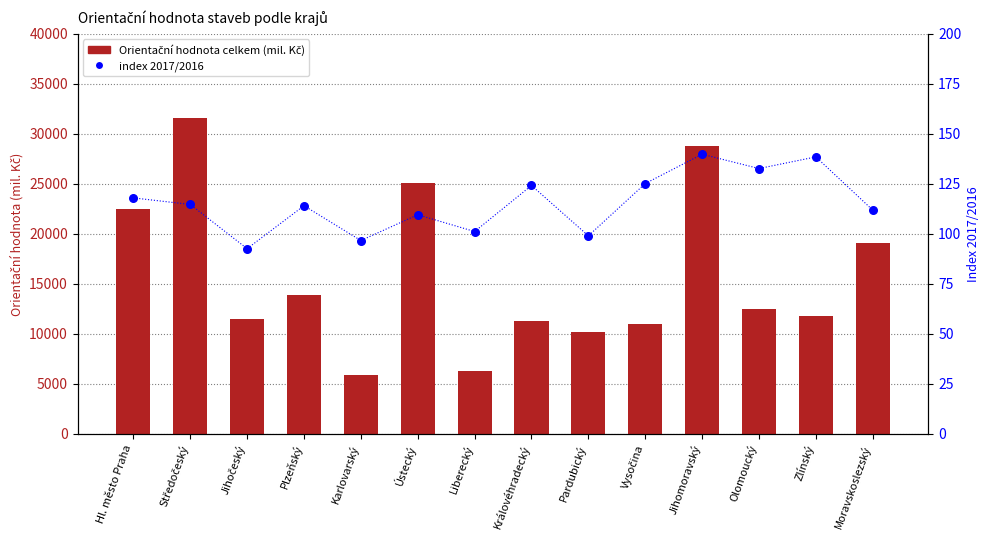

At how many categories does at least one series exceed 30048?

1